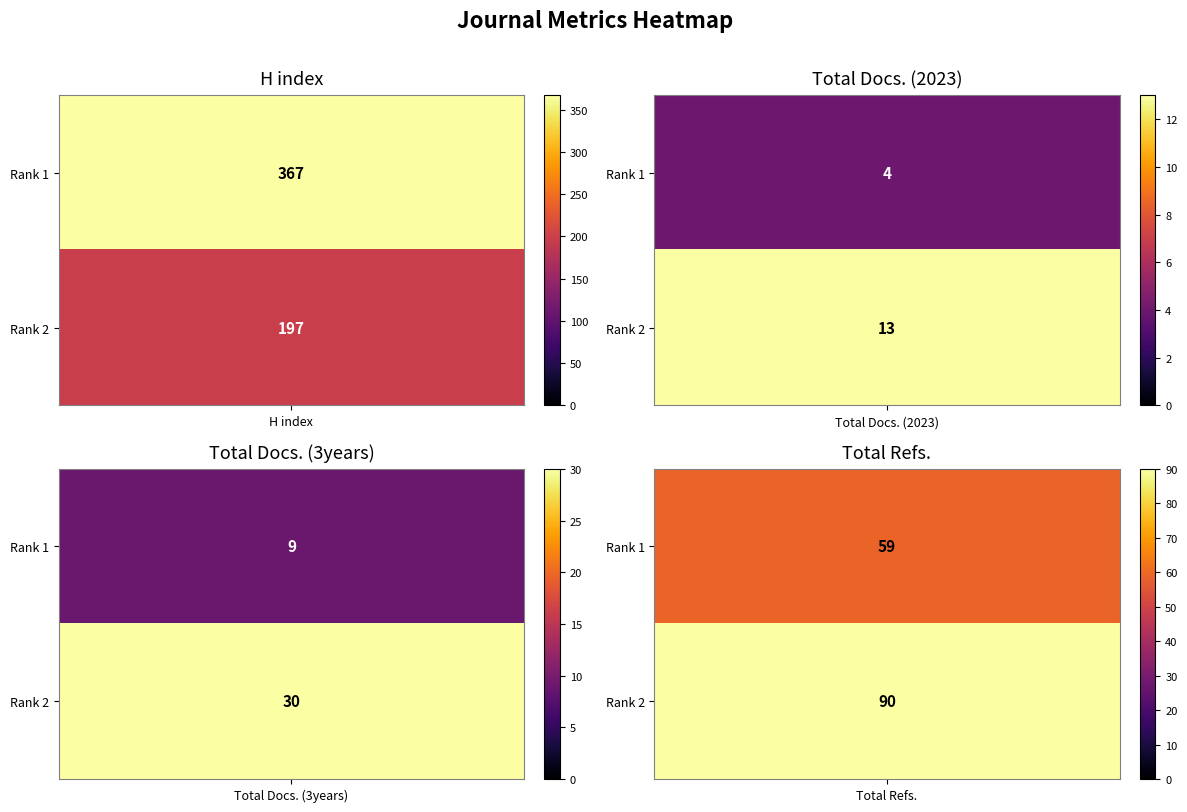

What is the difference between the Total Refs. values at Australian Journal of Mathematical Analysis and New Zealand Journal of Mathematics?

31